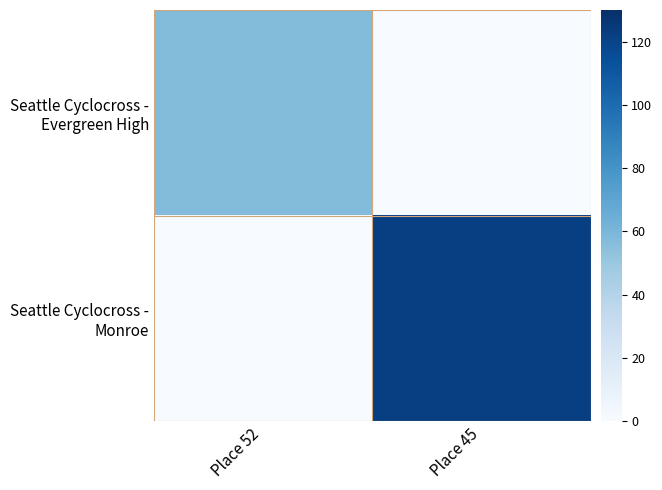

Rank the series by their maximum value, from highest to lowest.

Seattle Cyclocross - Monroe, Seattle Cyclocross - Evergreen High